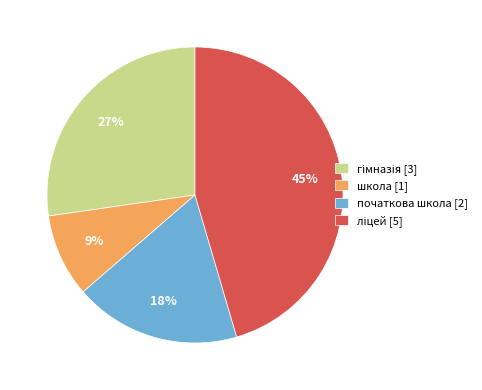

To the nearest percent, what is the difference between the largest and smallest slice percentages?

36%